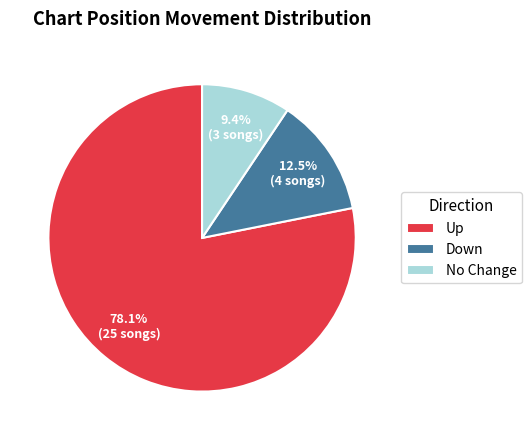

Which slice is the smallest?

No Change